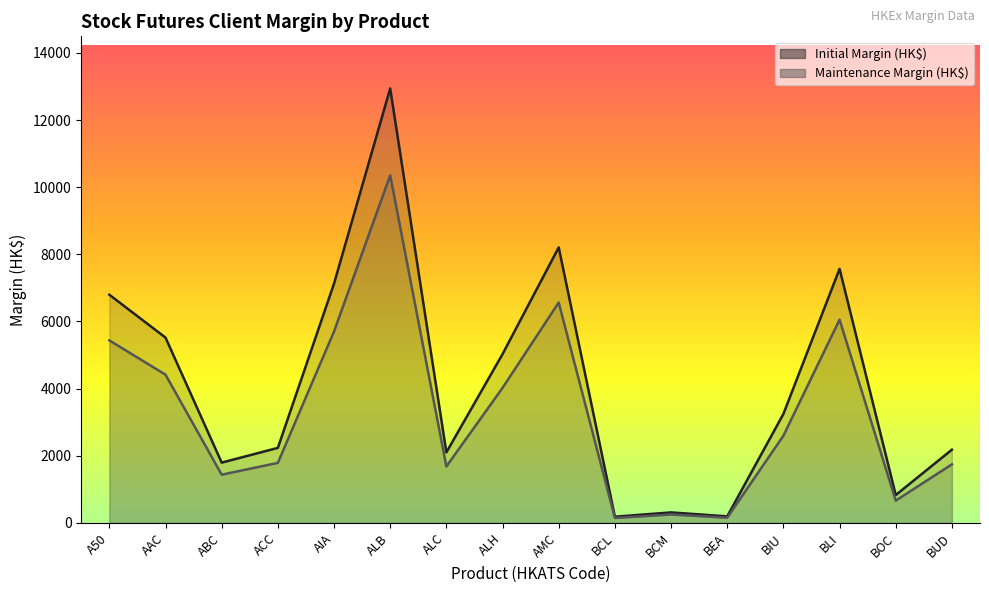

What is the difference between the highest and lowest values at ALH?

1006